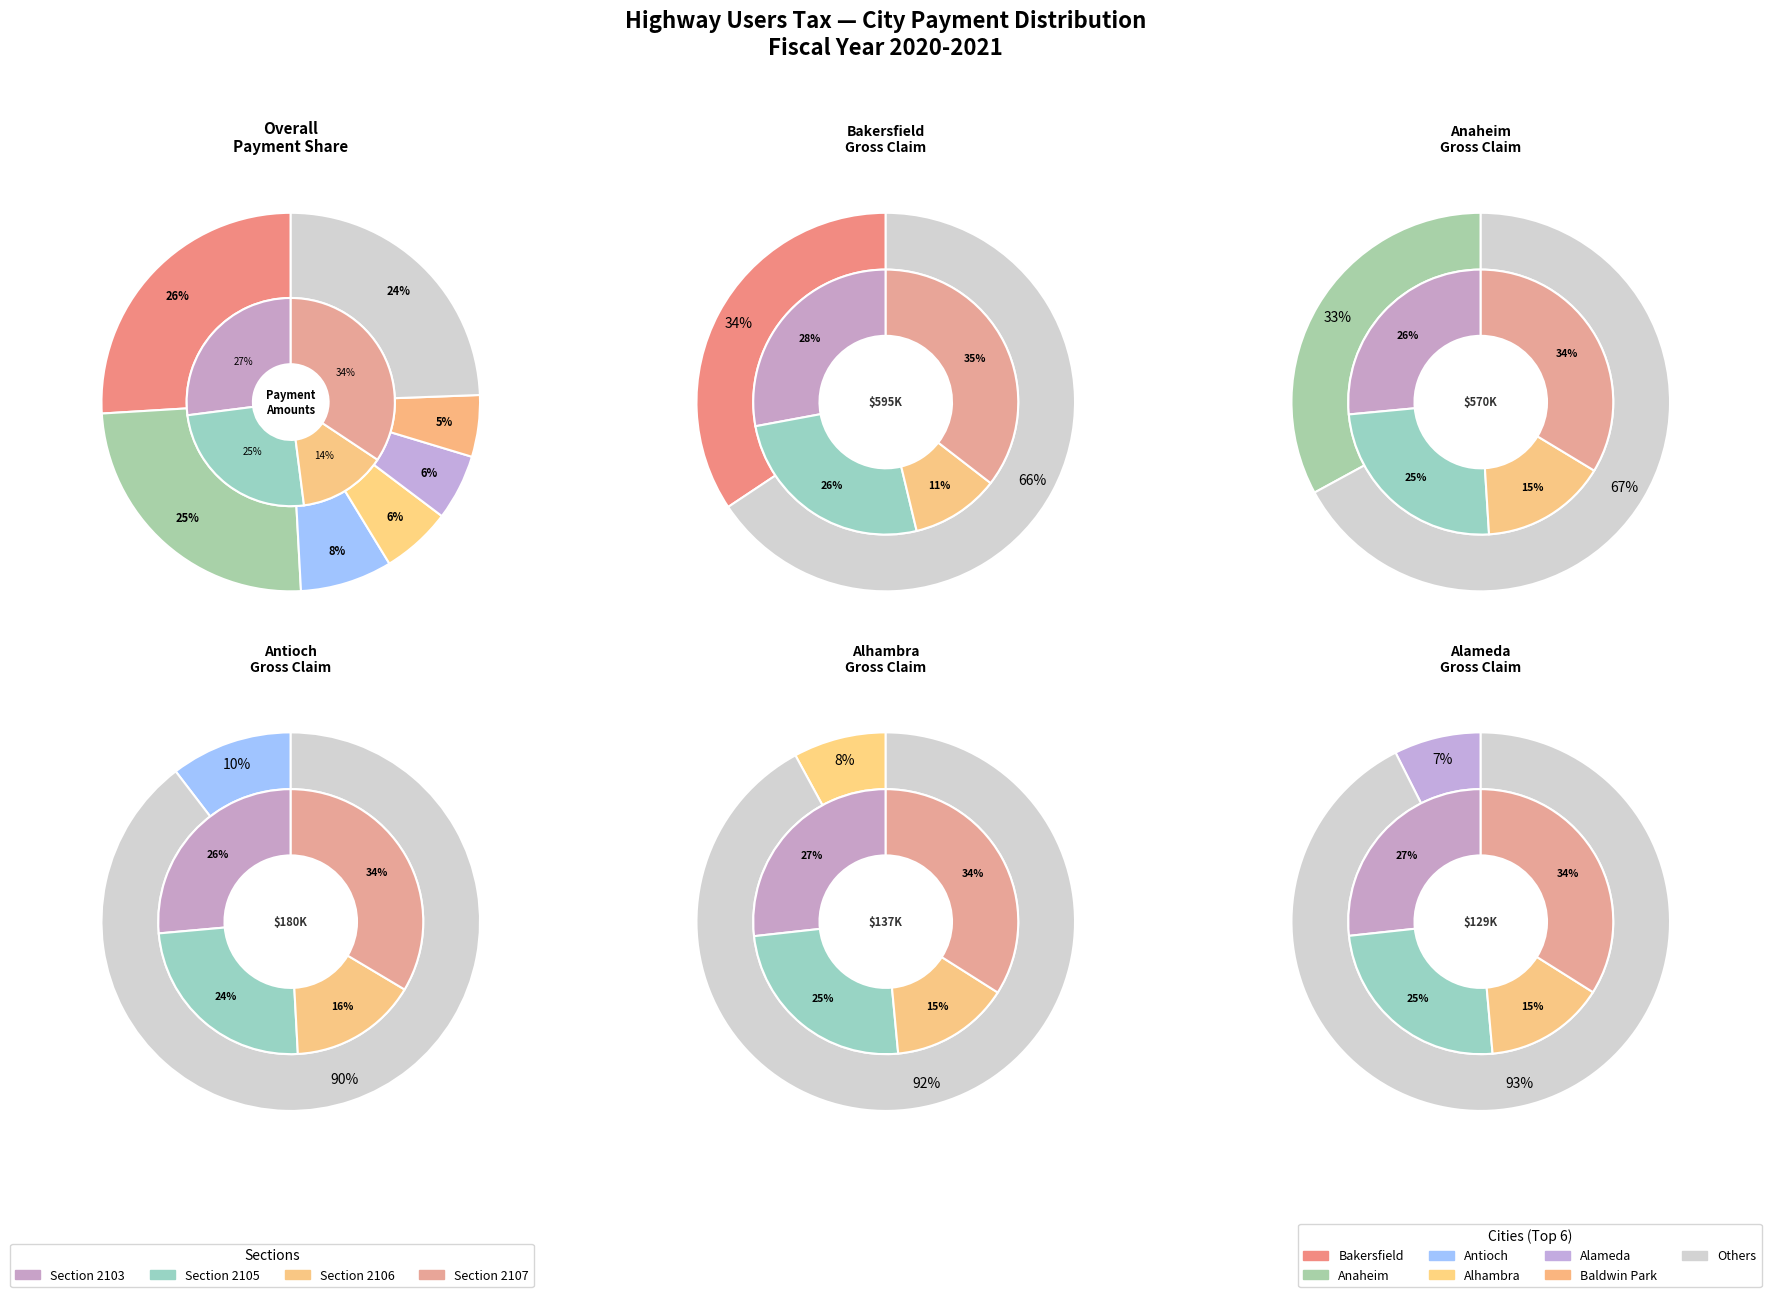

Is it true that Bakersfield is 41% of the pie?

False